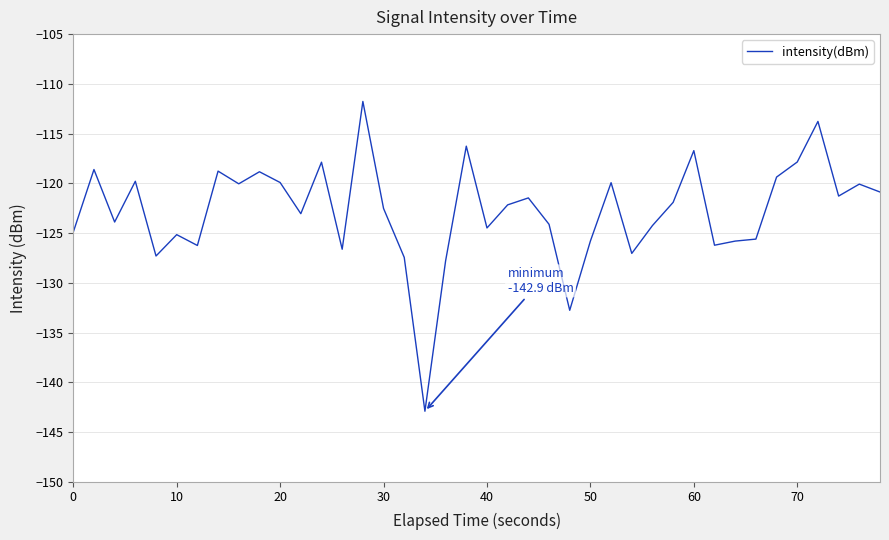

What is the greatest value displayed?

-111.8